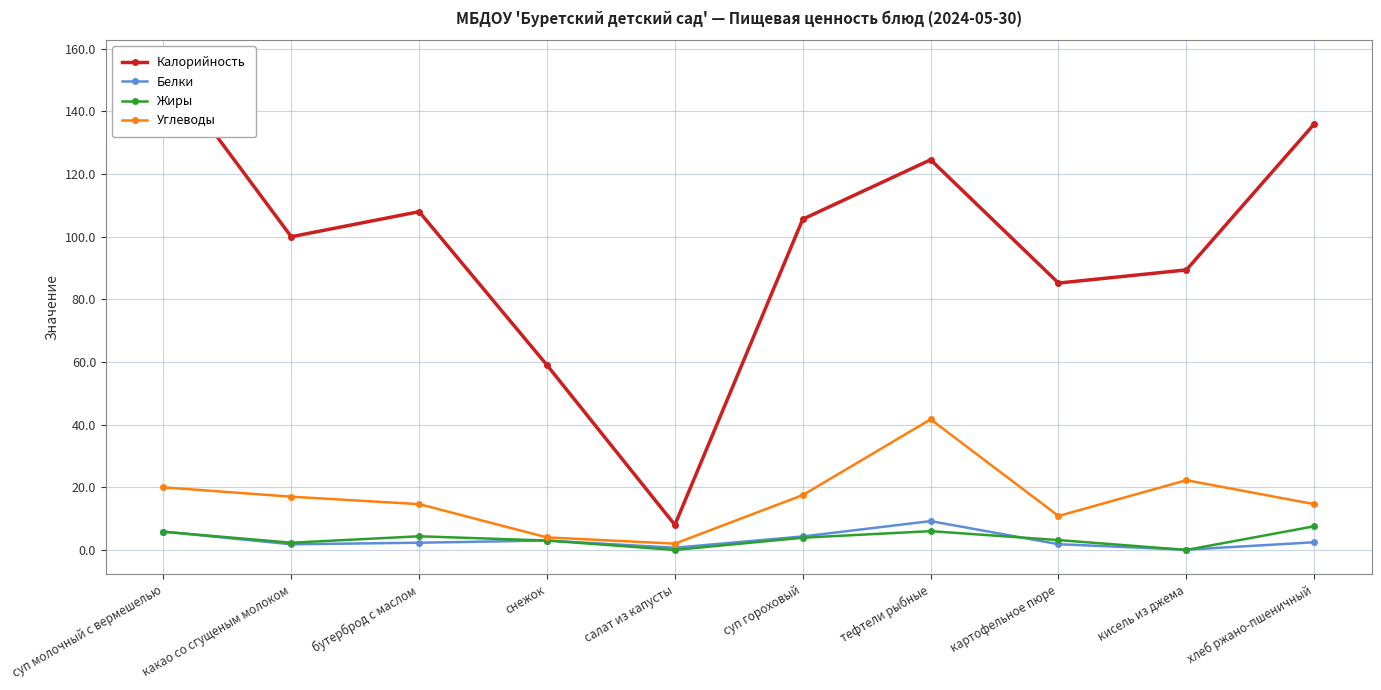

What is the label of the 2nd point from the left?

какао со сгущеным молоком